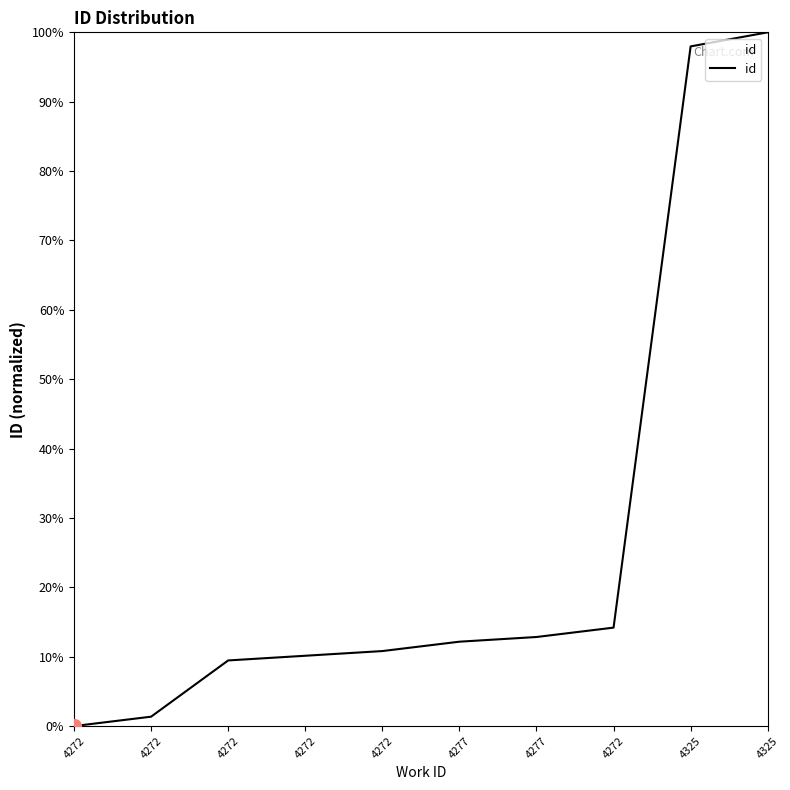

Does the chart have visible grid lines?

No